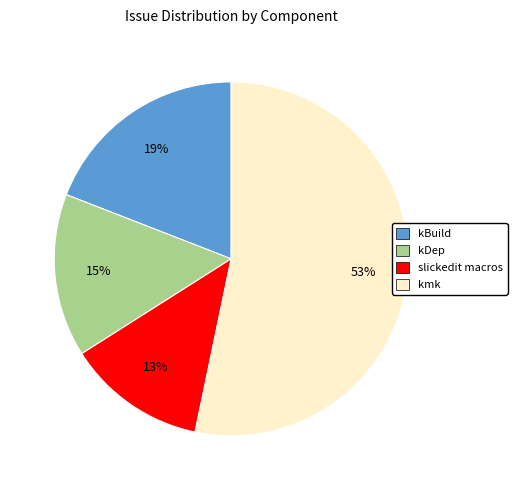

Is there any slice that represents more than half of the pie?

Yes